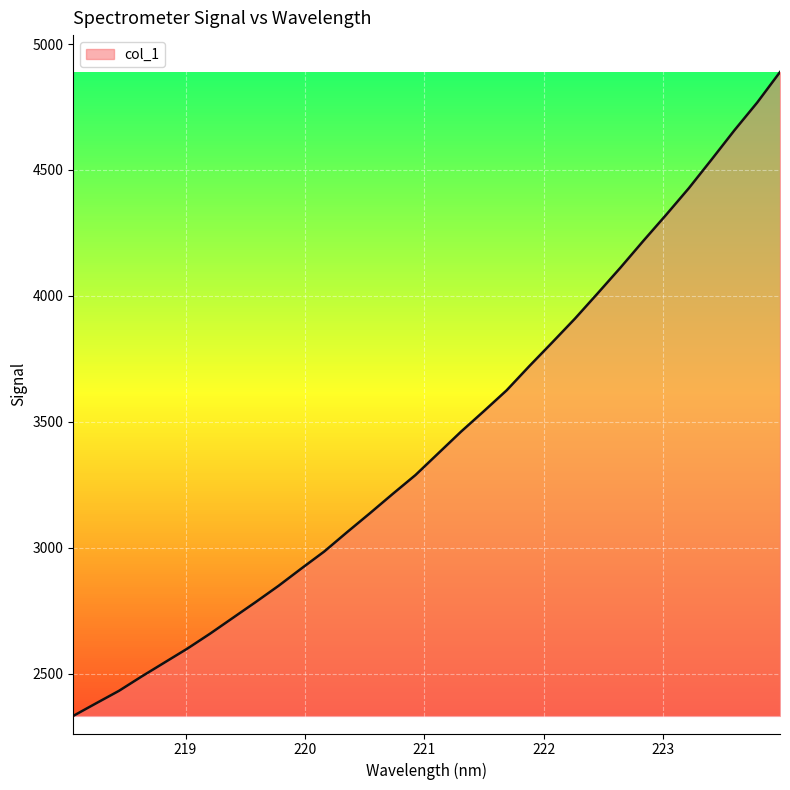

What is the smallest value displayed?

2332.4